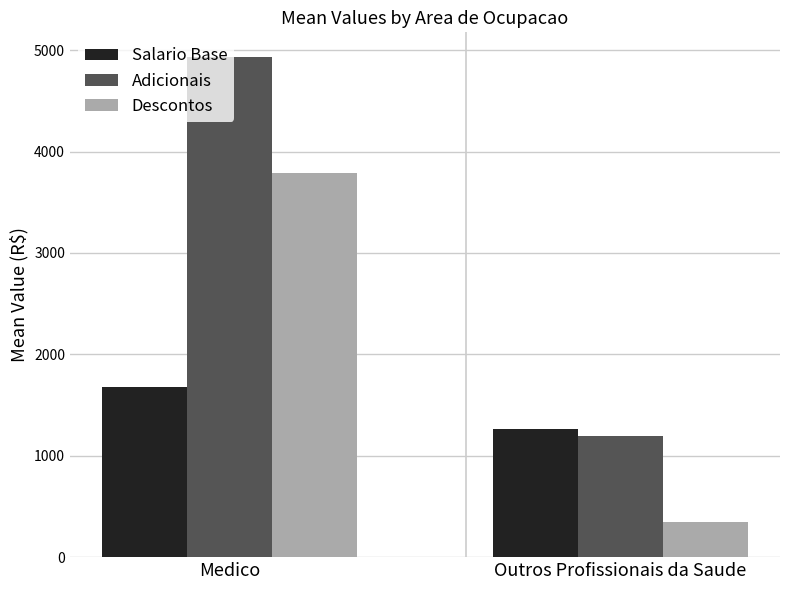

Does the chart contain any negative values?

No